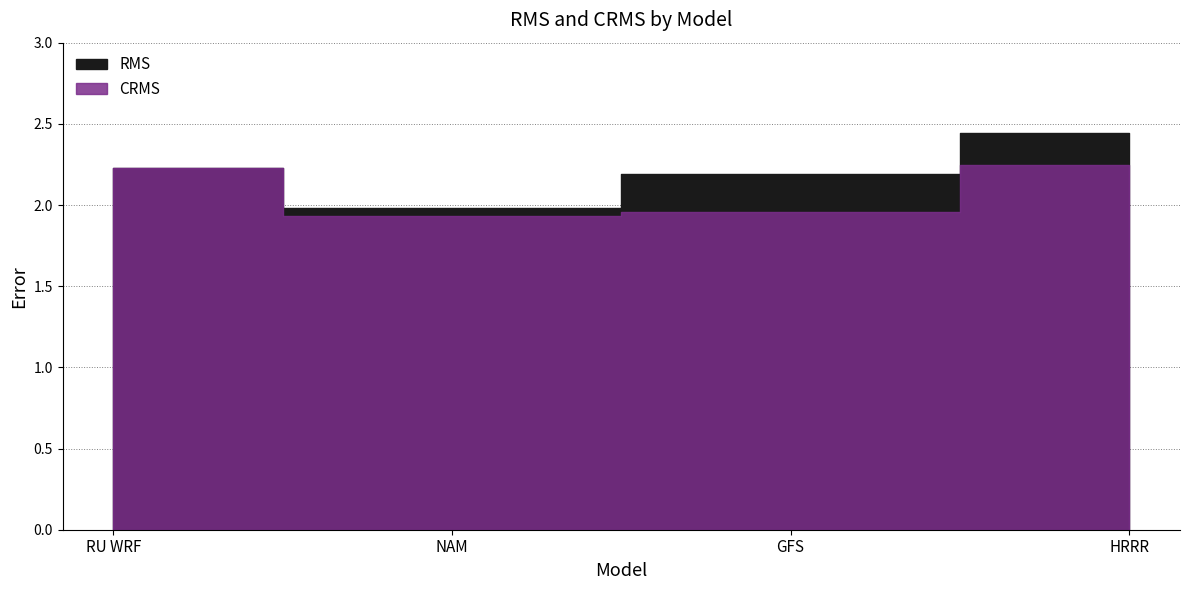

What is the label of the 3rd point from the right?

NAM